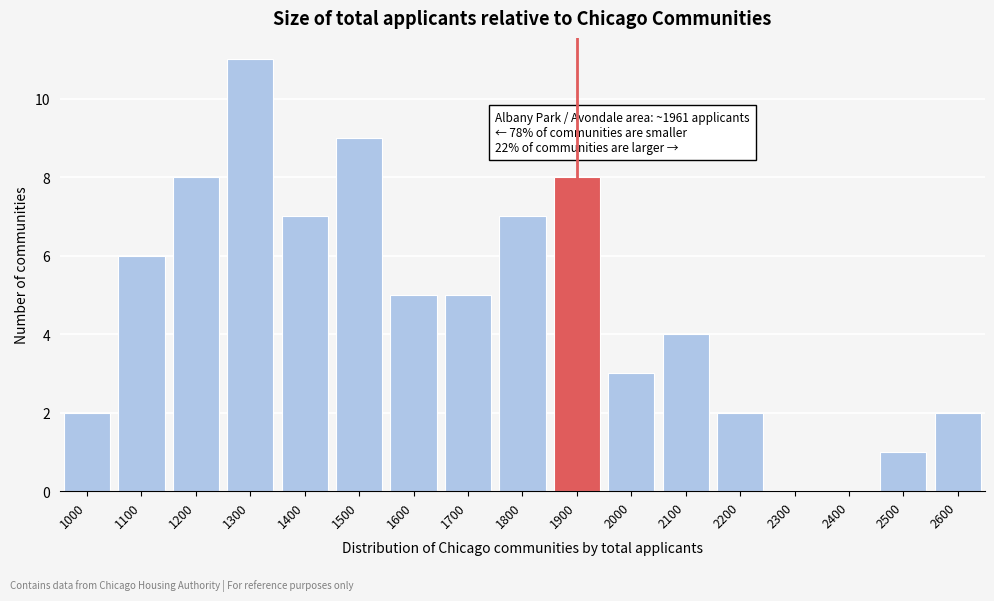

Reading left to right, transcribe all the data shown in this chart.

1000=2	1100=6	1200=8	1300=11	1400=7	1500=9	1600=5	1700=5	1800=7	1900=8	2000=3	2100=4	2200=2	2300=0	2400=0	2500=1	2600=2